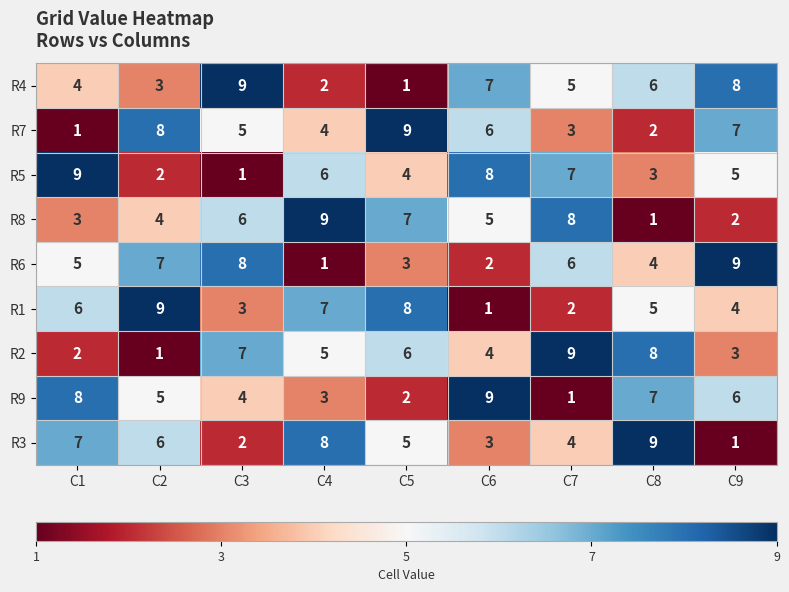

Count the R5 values in the range 3 to 7.

5